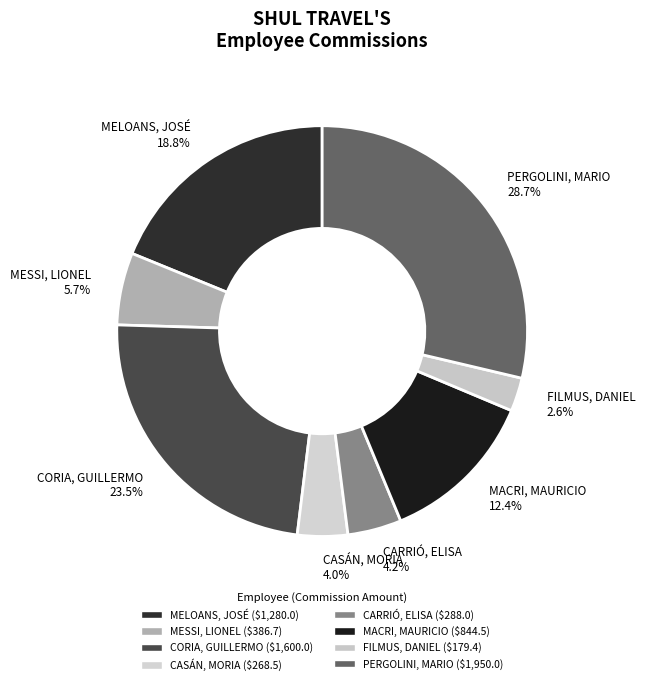

Between MESSI, LIONEL and MELOANS, JOSÉ, which is larger?

MELOANS, JOSÉ